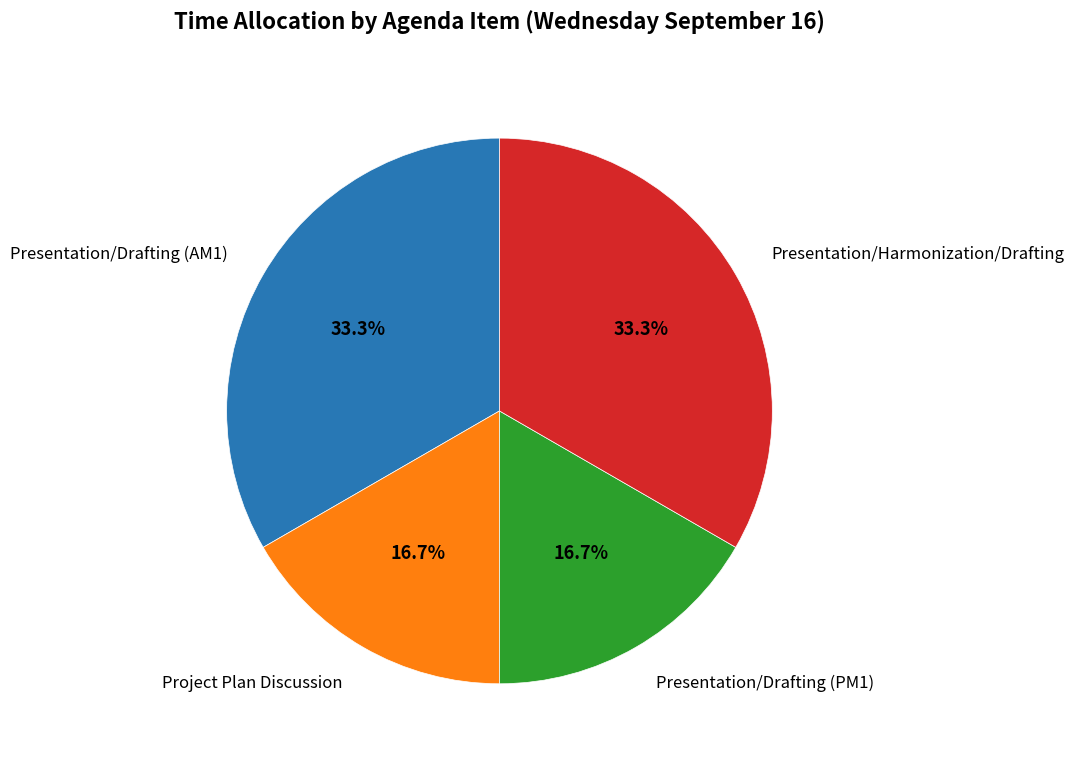

What is the ratio of the value at Presentation/Drafting (AM1) to the value at Presentation/Drafting (PM1)?

2.0